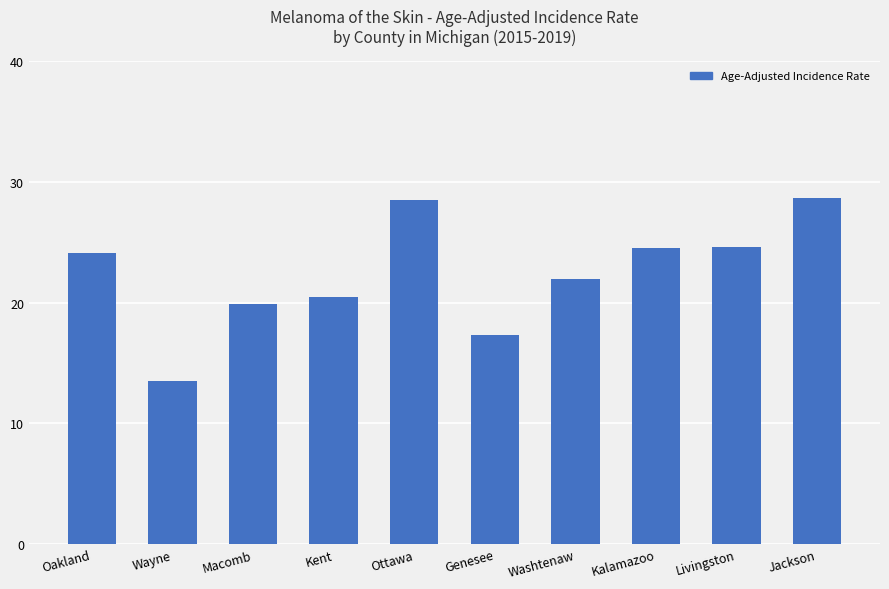

What is the minimum value shown in the chart?

13.5